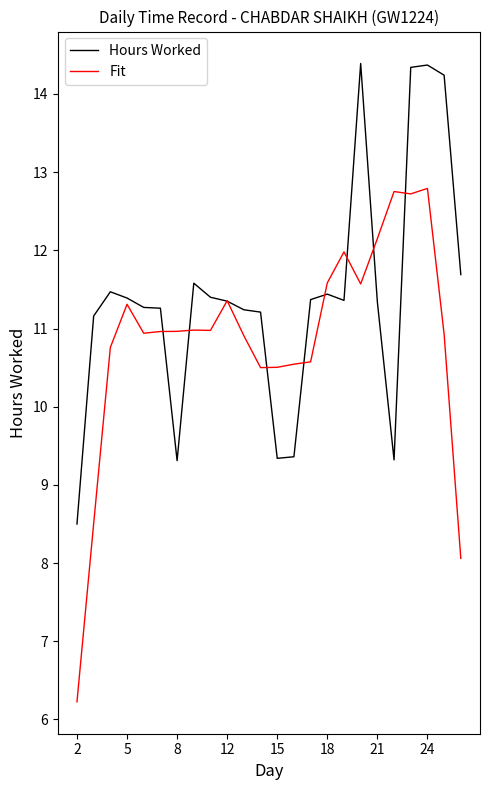

List the series in order of their peak value, lowest first.

Fit, Hours Worked